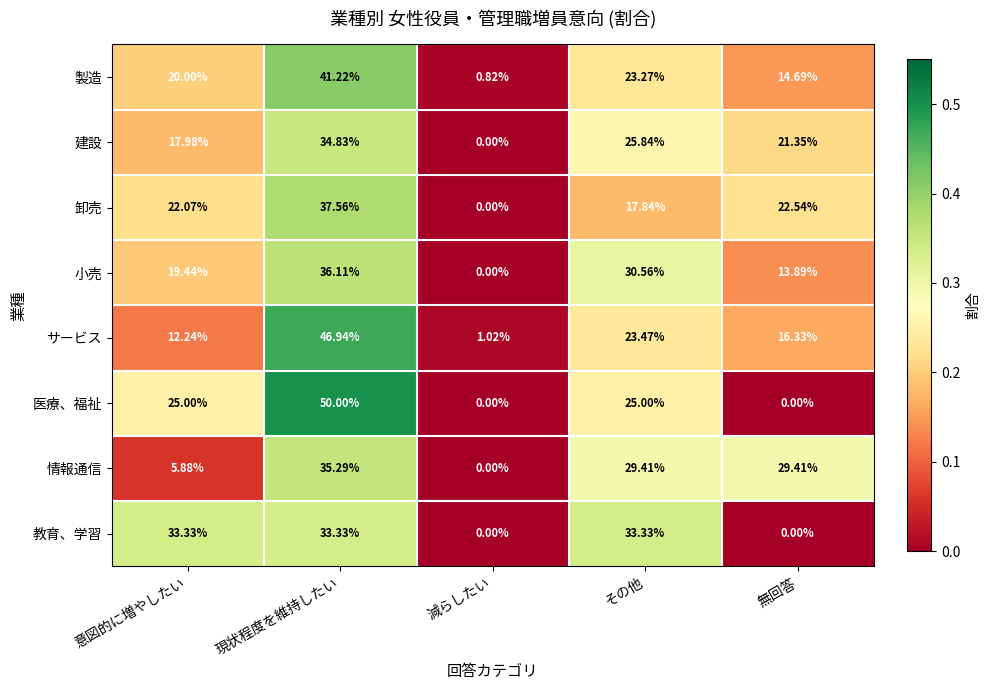

Which series changed the most between 減らしたい and その他?

教育、学習